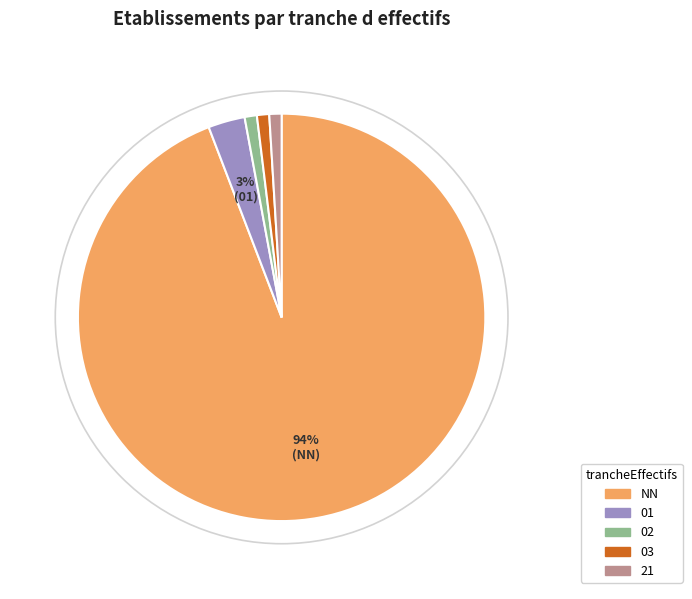

To the nearest percent, what is the difference between the largest and smallest slice percentages?

93%